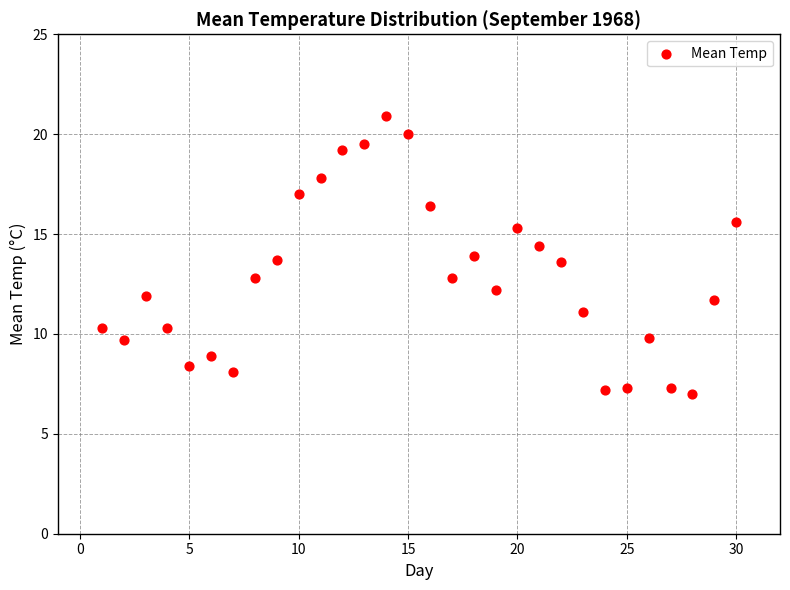

What is the range of Y values (max minus min)?

13.9